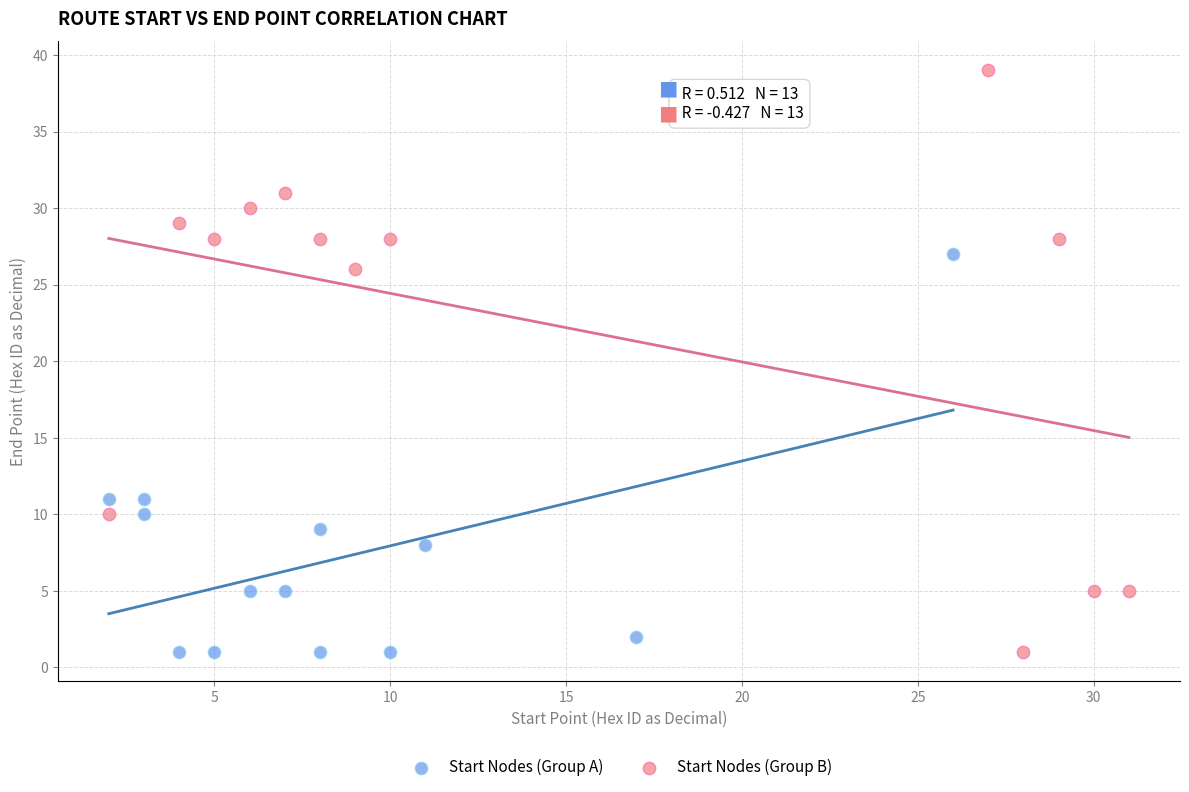

Which series has the widest spread of Y values?

Start Nodes (Group B)